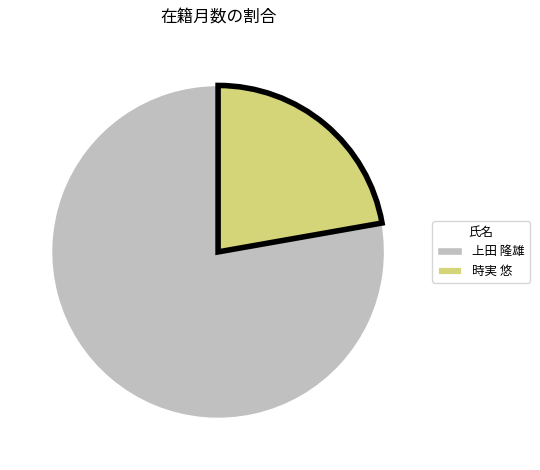

Between 時実 悠 and 上田 隆雄, which is larger?

上田 隆雄